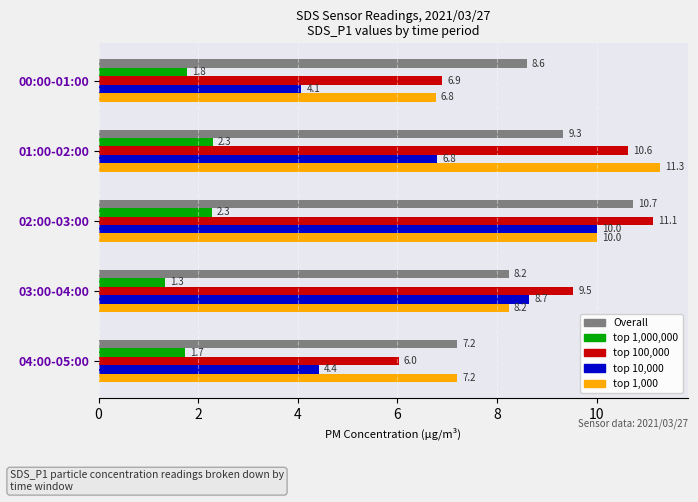

What is the maximum value shown in the chart?

11.3